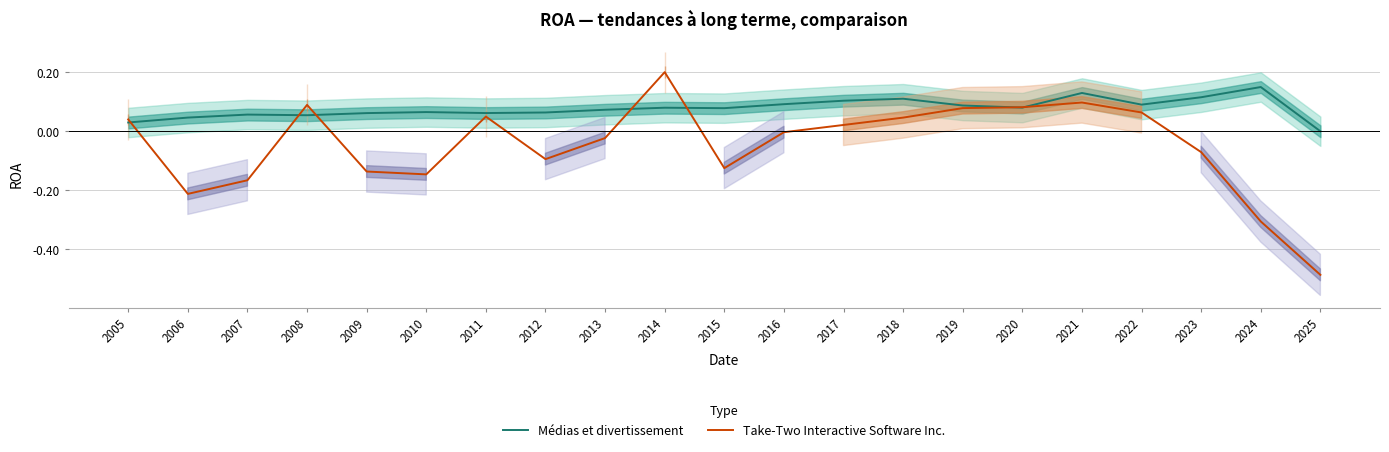

What is the difference between the Take-Two Interactive Software Inc. values at 2021 and 2014?

0.1